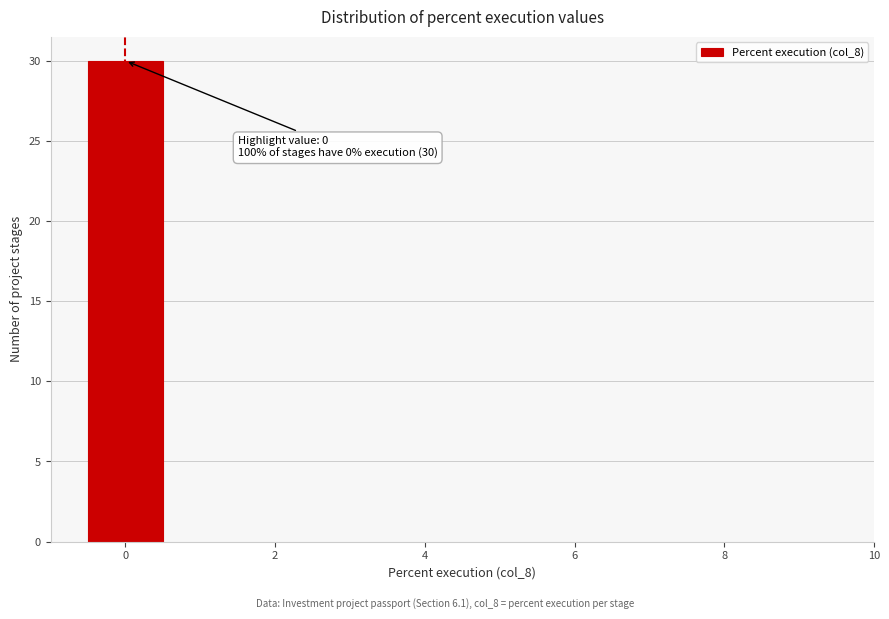

Which range on the x-axis has the tallest bar?

-0.5 to 0.5